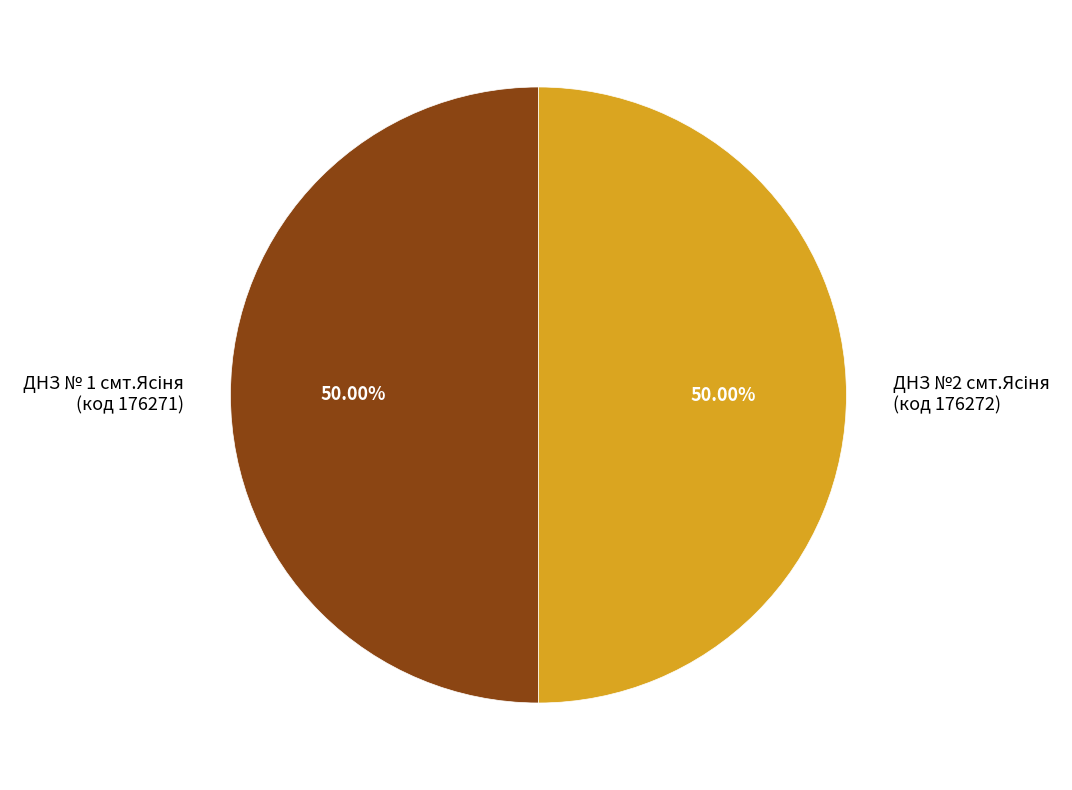

What is the smallest slice in the pie chart?

ДНЗ № 1 смт.Ясіня
(код 176271)